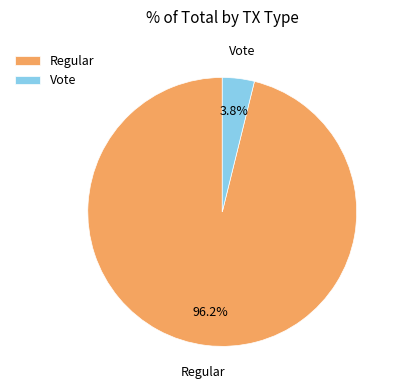

To the nearest percent, what is the combined percentage of Regular and Vote?

100%